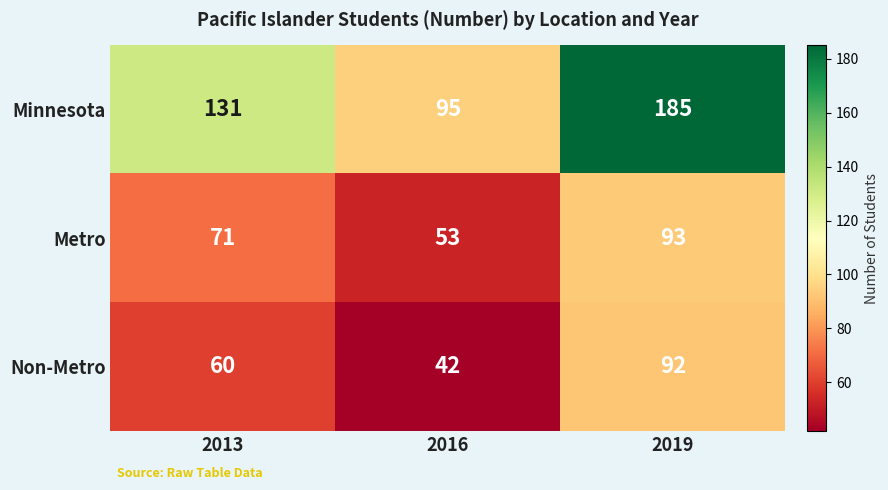

How many series are shown in this chart?

3